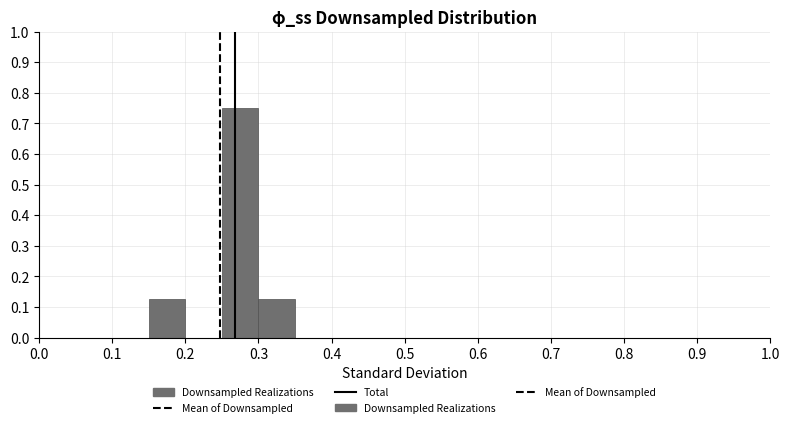

Reading left to right, transcribe this chart: for each bar, give the range it covers on the x-axis and its height. The values are not printed on the chart, so give them approximately, as read against the axis.

0.00 to 0.05: 0
0.05 to 0.10: 0
0.10 to 0.15: 0
0.15 to 0.20: 0.13
0.20 to 0.25: 0
0.25 to 0.30: 0.75
0.30 to 0.35: 0.13
0.35 to 0.40: 0
0.40 to 0.45: 0
0.45 to 0.50: 0
0.50 to 0.55: 0
0.55 to 0.60: 0
0.60 to 0.65: 0
0.65 to 0.70: 0
0.70 to 0.75: 0
0.75 to 0.80: 0
0.80 to 0.85: 0
0.85 to 0.90: 0
0.90 to 0.95: 0
0.95 to 1.00: 0